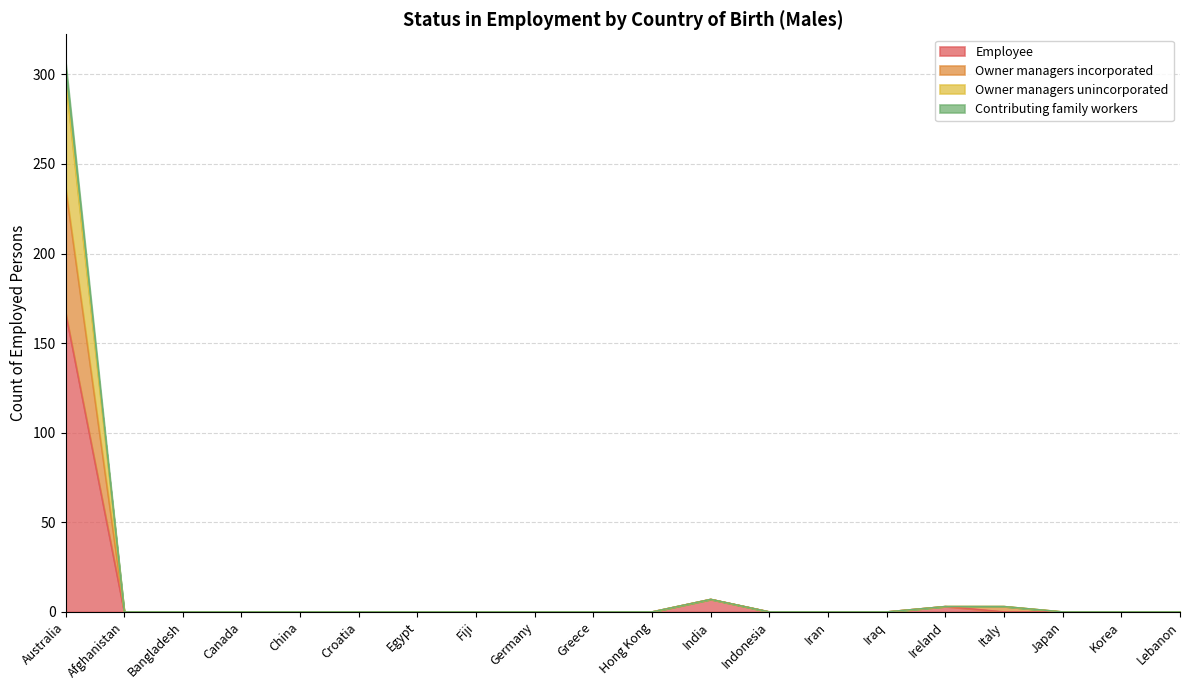

Which label corresponds to the smallest value in the chart?

Afghanistan